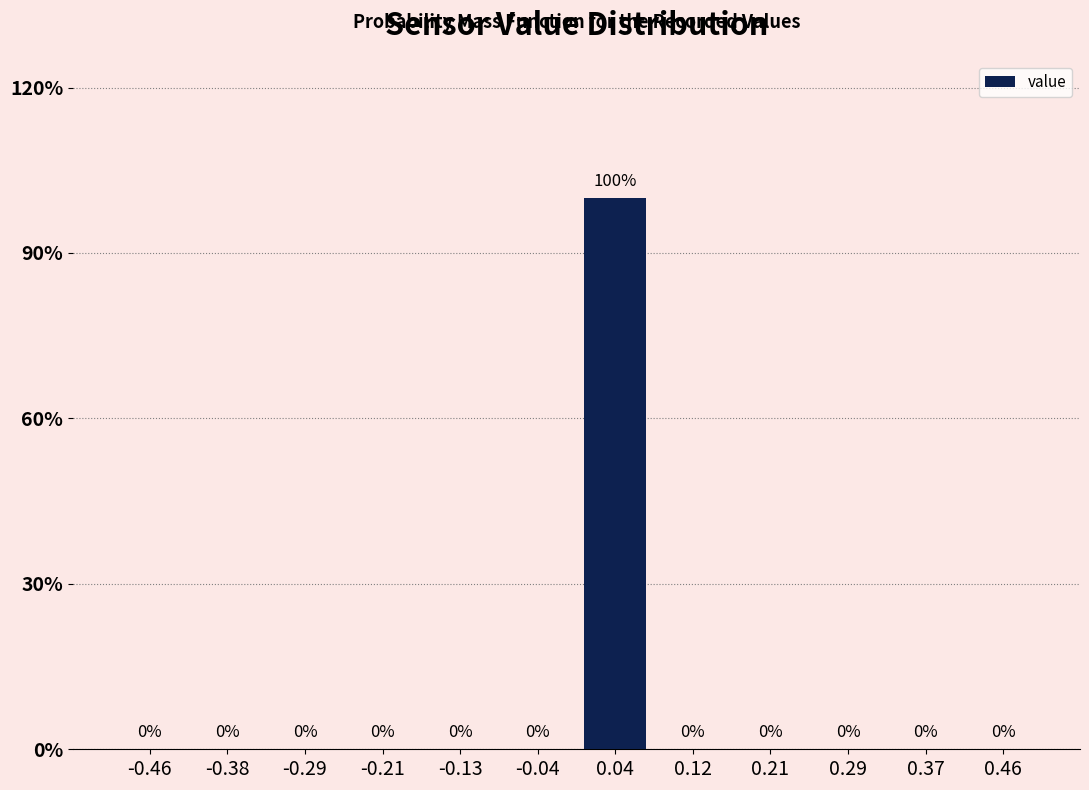

Reading left to right, list every bar in this chart as the range it spans on the x-axis followed by its height. The bar edges are not printed on the chart, so give them approximately, as read against the axis.

-0.50 to -0.42: 0
-0.42 to -0.33: 0
-0.33 to -0.25: 0
-0.25 to -0.17: 0
-0.17 to -0.08: 0
-0.08 to 0.00: 0
0.00 to 0.08: 100
0.08 to 0.17: 0
0.17 to 0.25: 0
0.25 to 0.33: 0
0.33 to 0.42: 0
0.42 to 0.50: 0